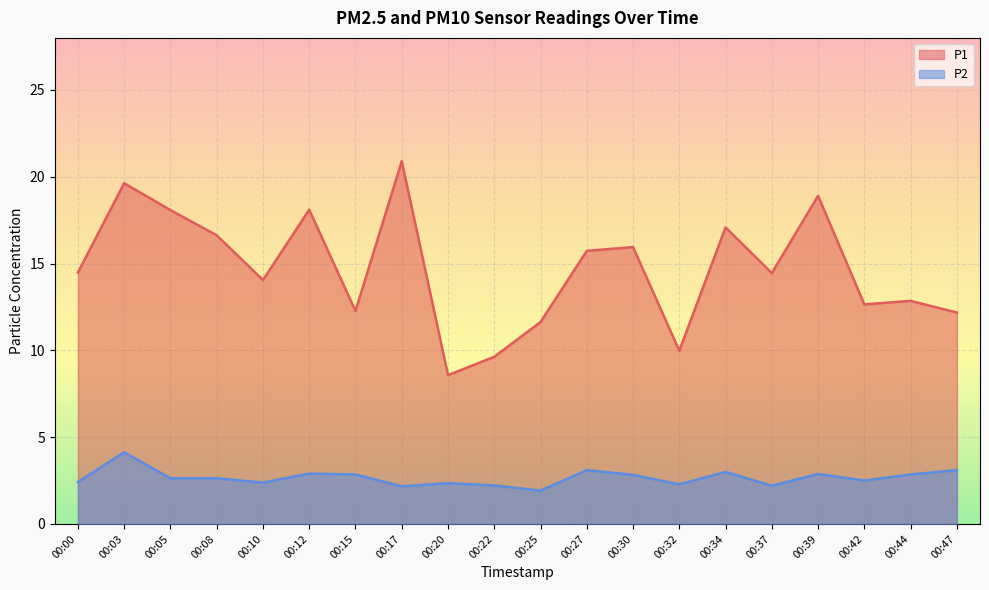

How many lines are shown in the chart?

2